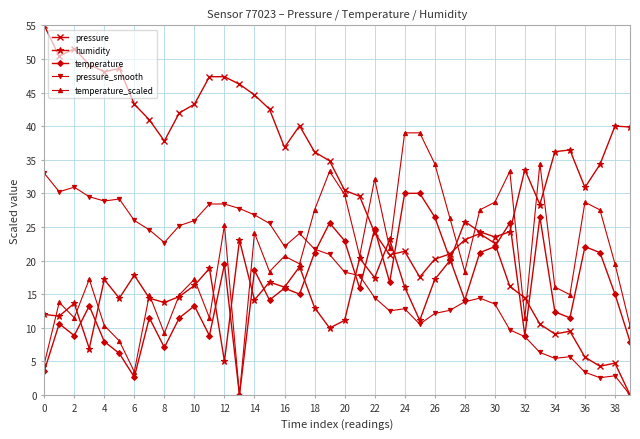

What is the maximum value shown in the chart?

55.0